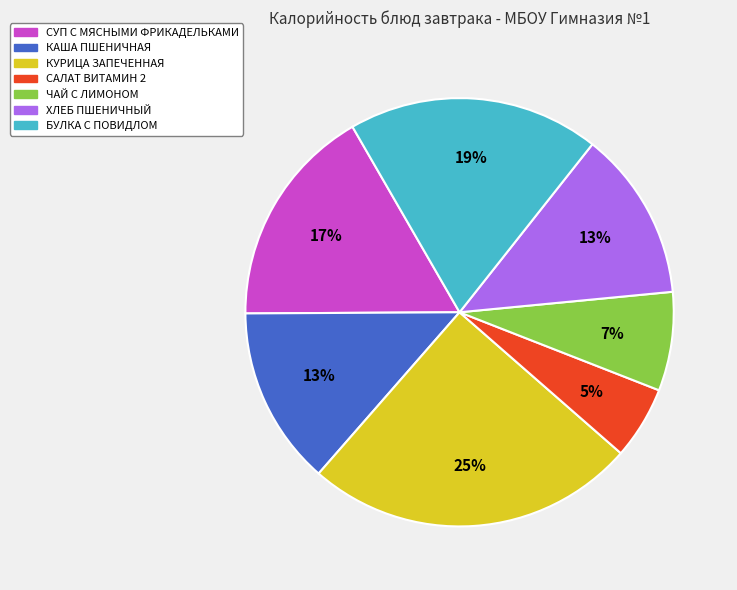

Is the sum of СУП С МЯСНЫМИ ФРИКАДЕЛЬКАМИ and ХЛЕБ ПШЕНИЧНЫЙ greater than half?

No